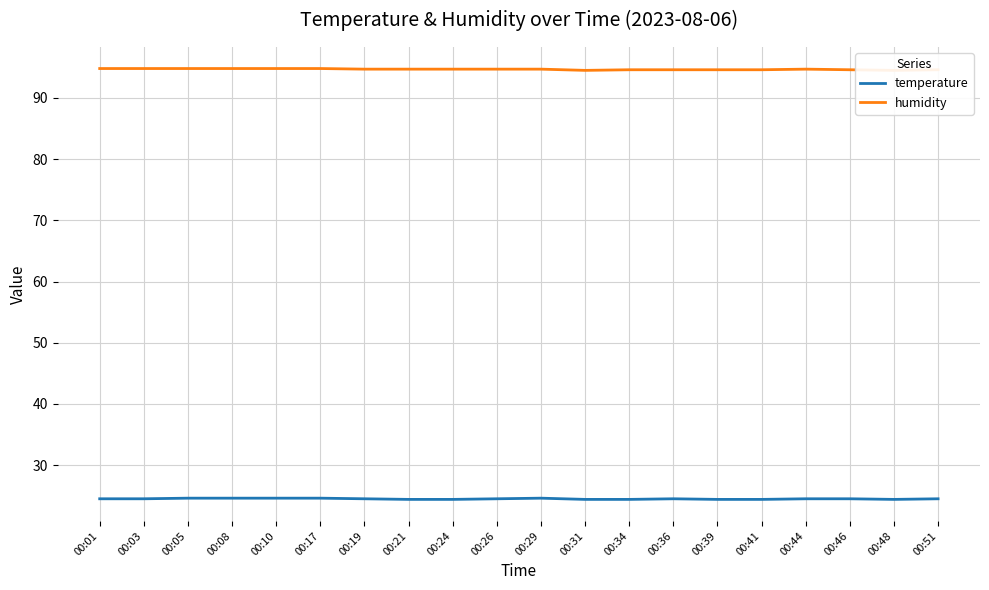

Reading left to right, transcribe all the data shown in this chart.

temperature: 00:01=24.5	00:03=24.5	00:05=24.6	00:08=24.6	00:10=24.6	00:17=24.6	00:19=24.5	00:21=24.4	00:24=24.4	00:26=24.5	00:29=24.6	00:31=24.4	00:34=24.4	00:36=24.5	00:39=24.4	00:41=24.4	00:44=24.5	00:46=24.5	00:48=24.4	00:51=24.5
humidity: 00:01=94.8	00:03=94.8	00:05=94.8	00:08=94.8	00:10=94.8	00:17=94.8	00:19=94.7	00:21=94.7	00:24=94.7	00:26=94.7	00:29=94.7	00:31=94.5	00:34=94.6	00:36=94.6	00:39=94.6	00:41=94.6	00:44=94.7	00:46=94.6	00:48=94.5	00:51=94.6